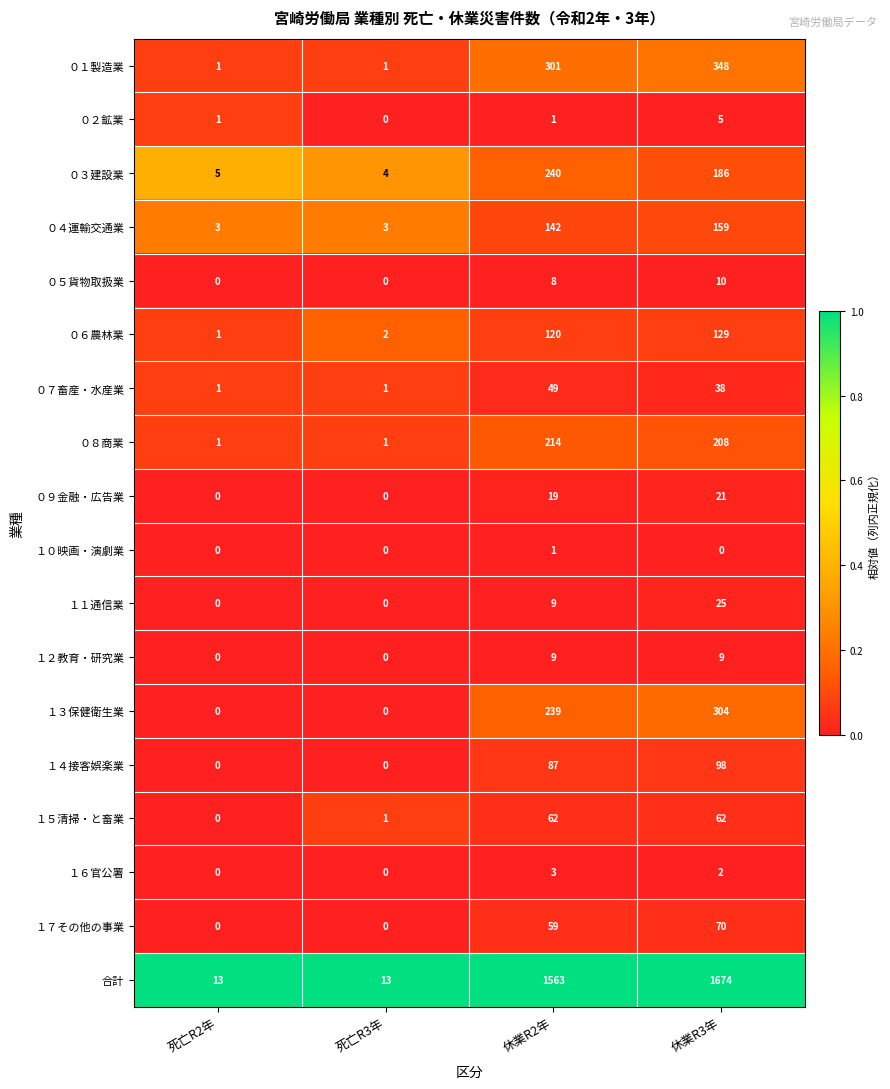

Rank the series by their maximum value, from lowest to highest.

１０映画・演劇業, １６官公署, ０２鉱業, １２教育・研究業, ０５貨物取扱業, ０９金融・広告業, １１通信業, ０７畜産・水産業, １５清掃・と畜業, １７その他の事業, １４接客娯楽業, ０６農林業, ０４運輸交通業, ０８商業, ０３建設業, １３保健衛生業, ０１製造業, 合計